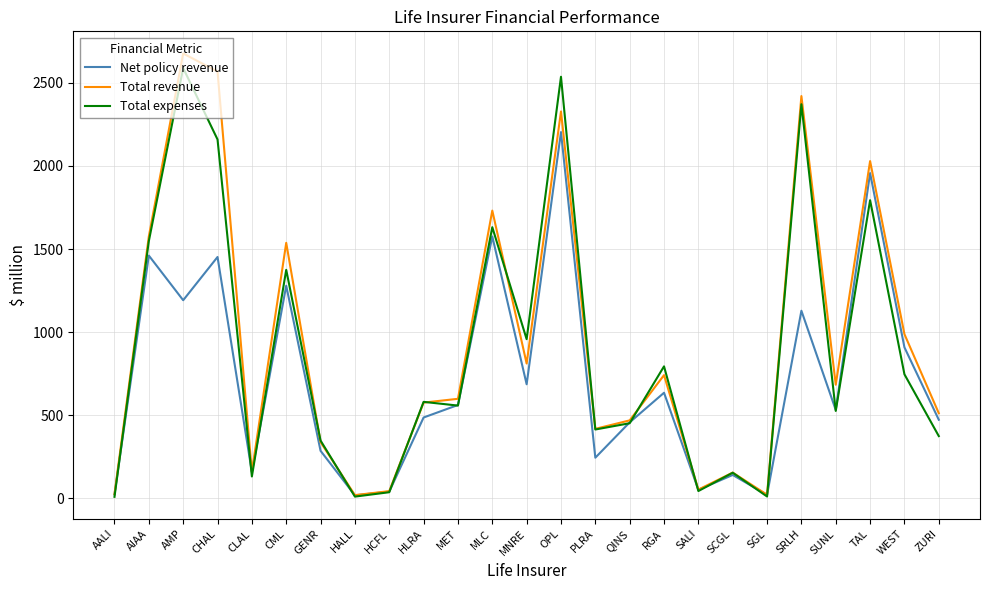

True or false: Total revenue has more than 1 points higher than both neighbors.

True